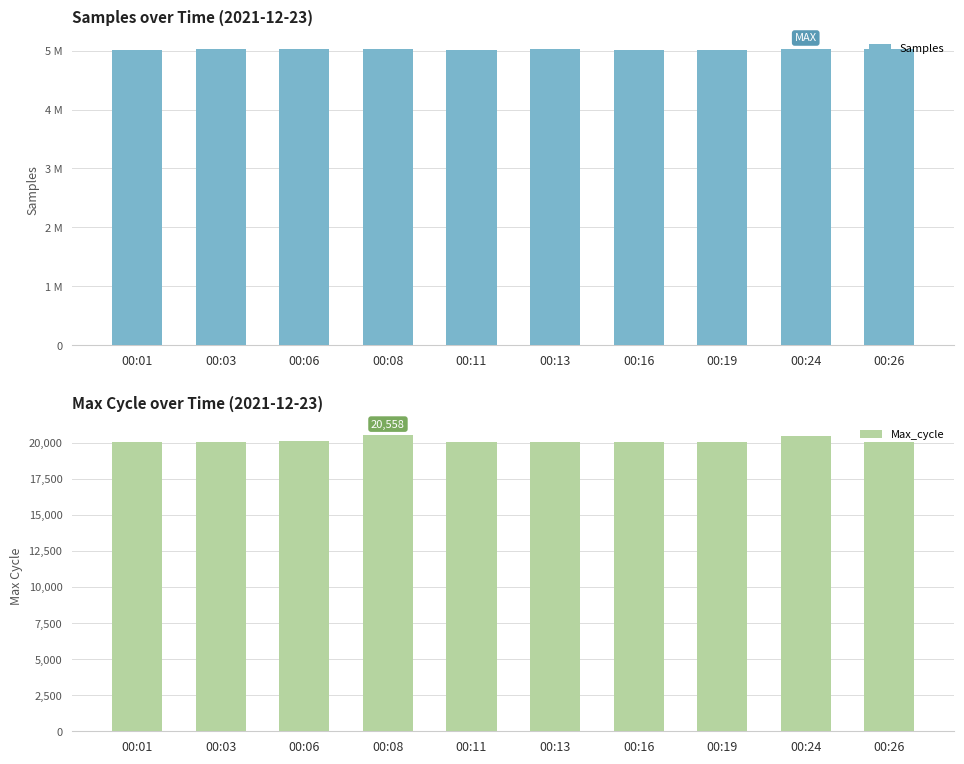

Which has a higher value, 00:06 or 00:16?

00:06